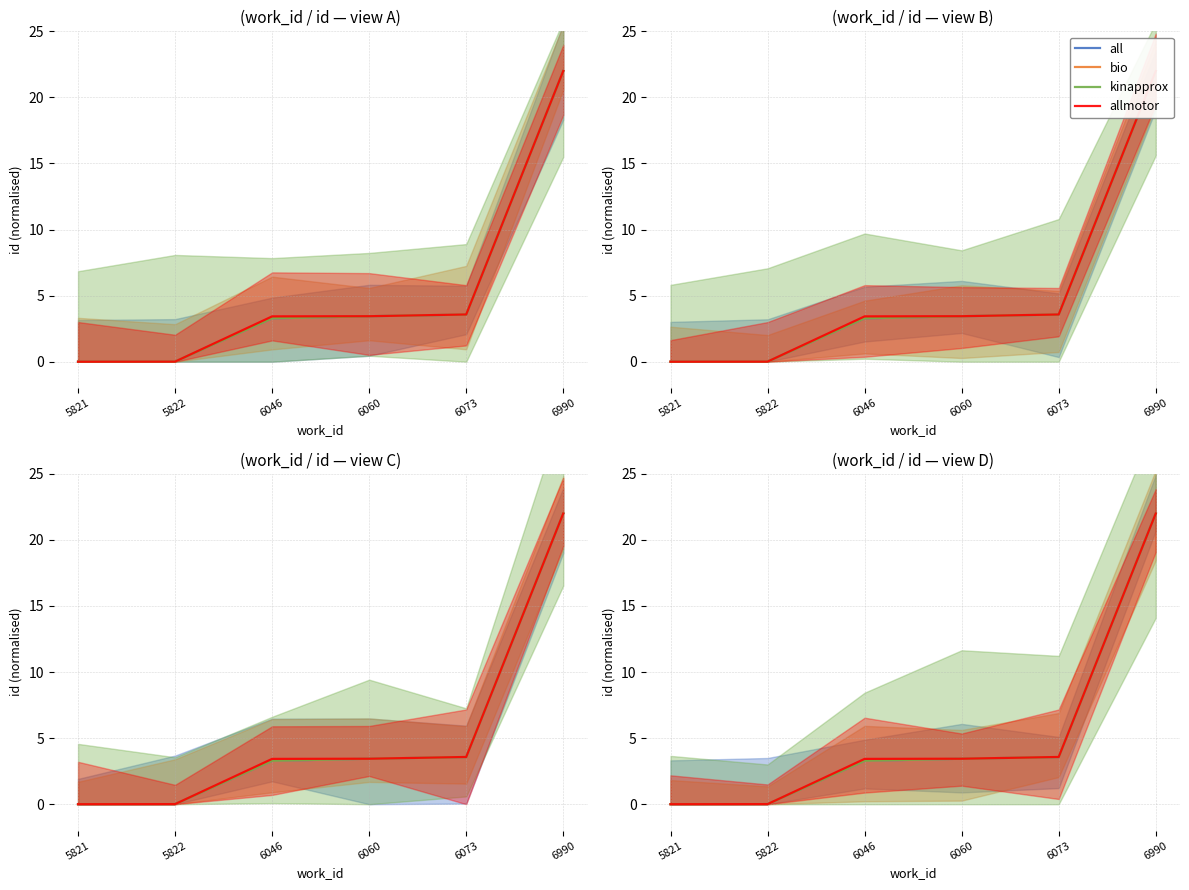

True or false: bio and kinapprox intersect in this chart.

False